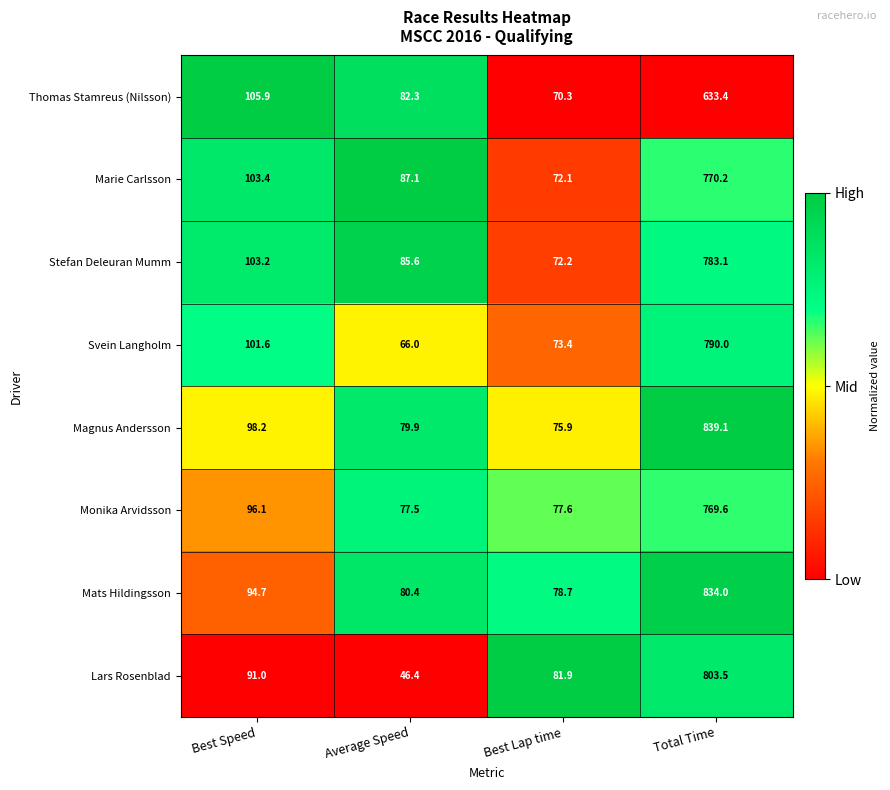

What is the total value across all series at Best Lap time?

602.1